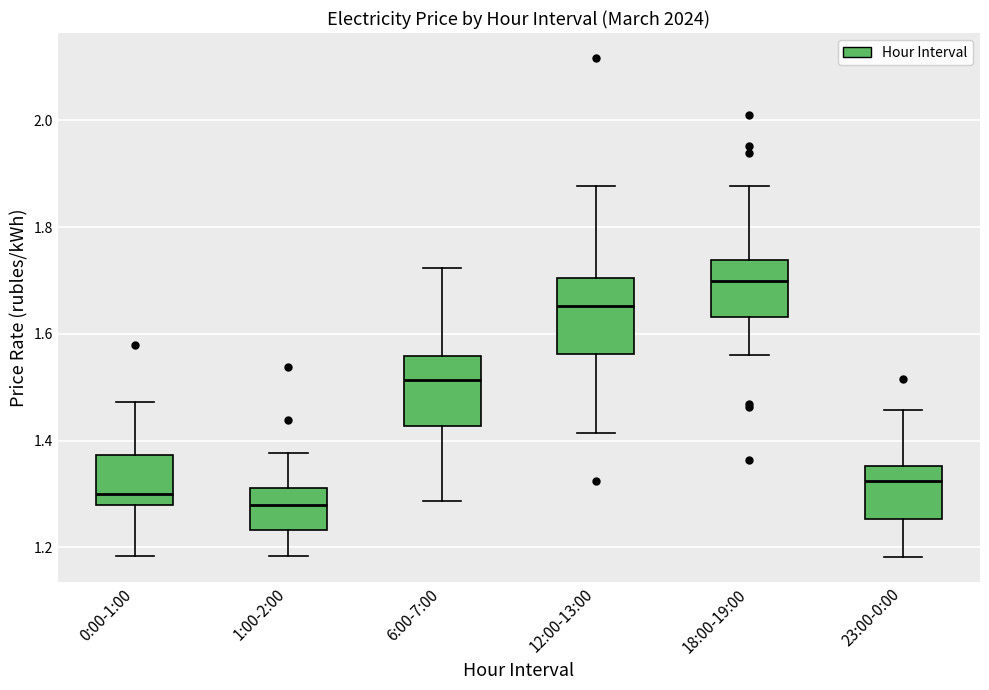

Where is the upper edge of the box for 0:00-1:00 on the y-axis? The values are not printed on the chart, so give them approximately, as read against the axis.

1.38